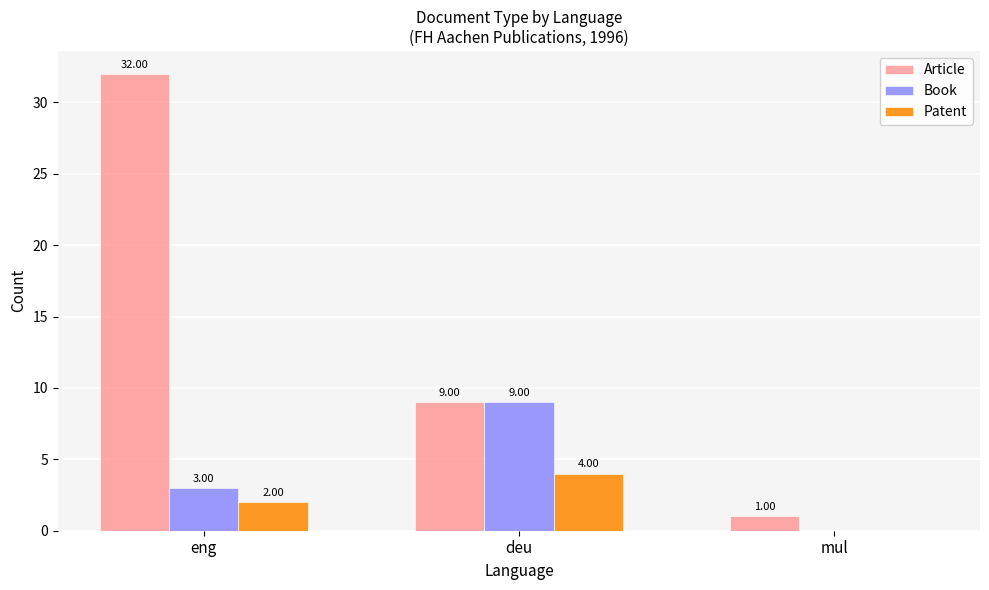

True or false: Article has a value of 50 at eng.

False